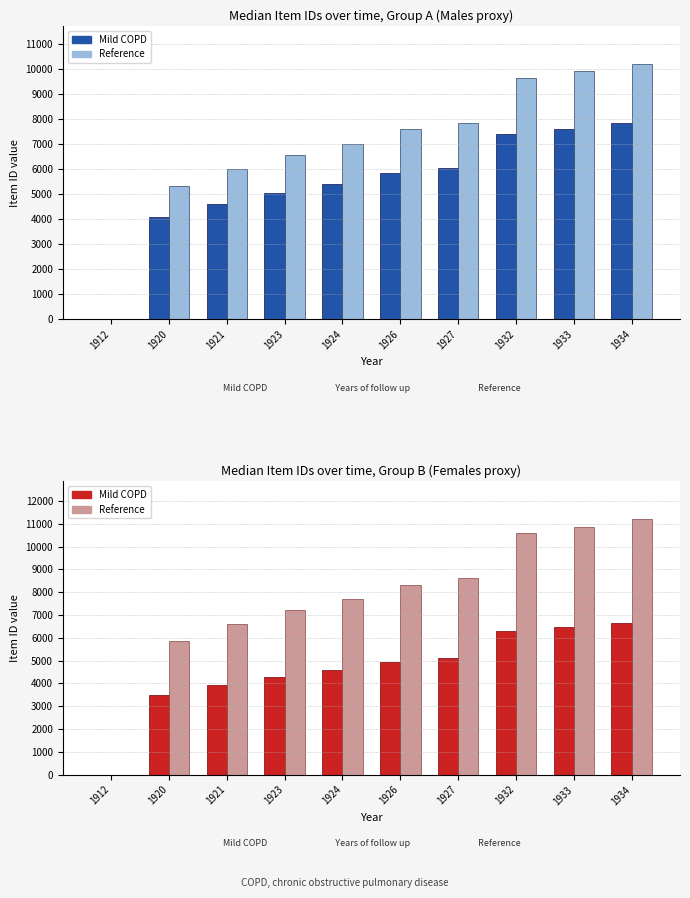

What are all the series names shown in the legend?

Mild COPD, Reference